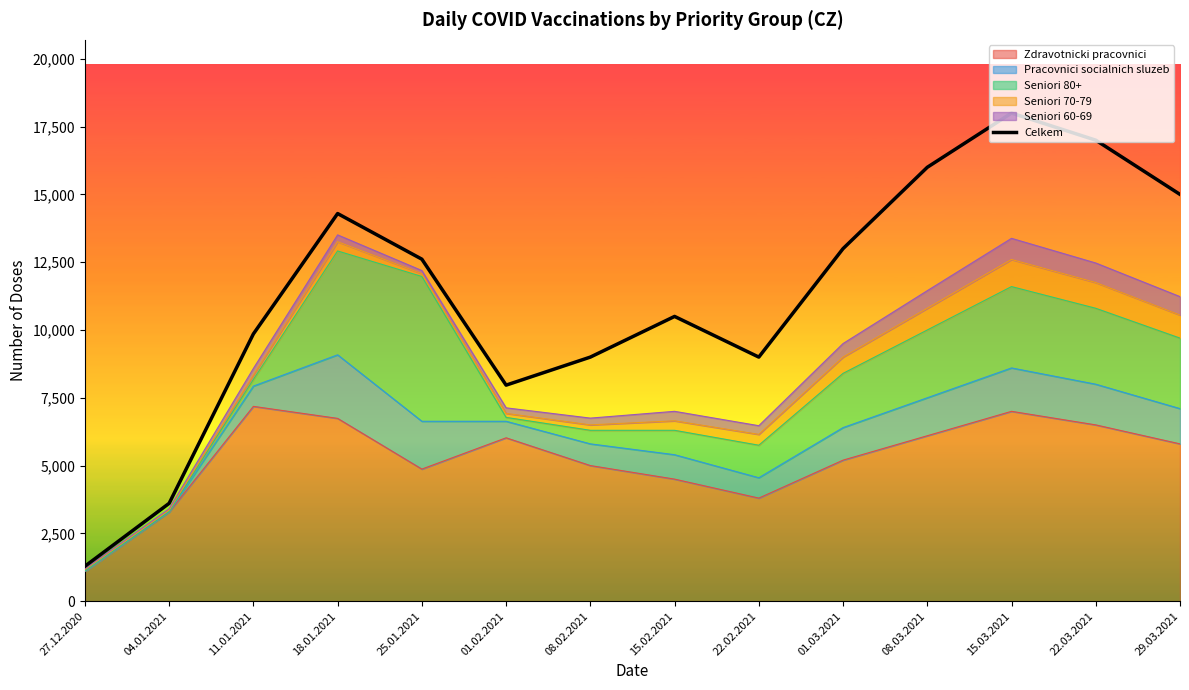

What is the change in value from 11.01.2021 to 08.03.2021?

+6146